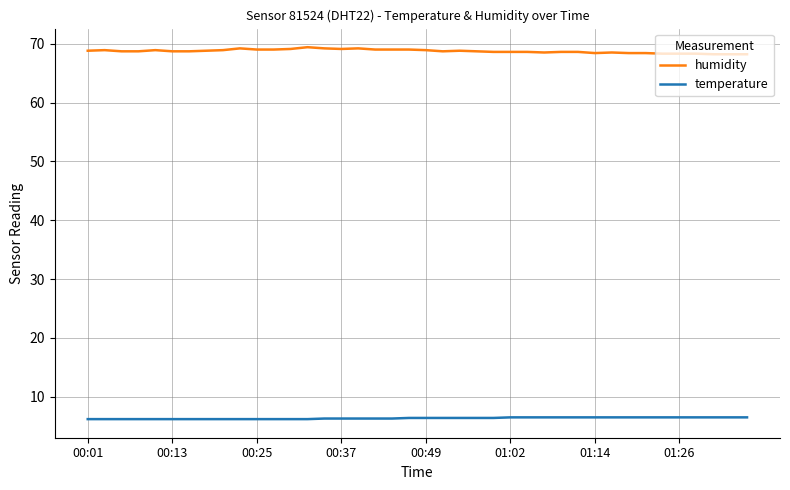

True or false: temperature and humidity intersect in this chart.

False